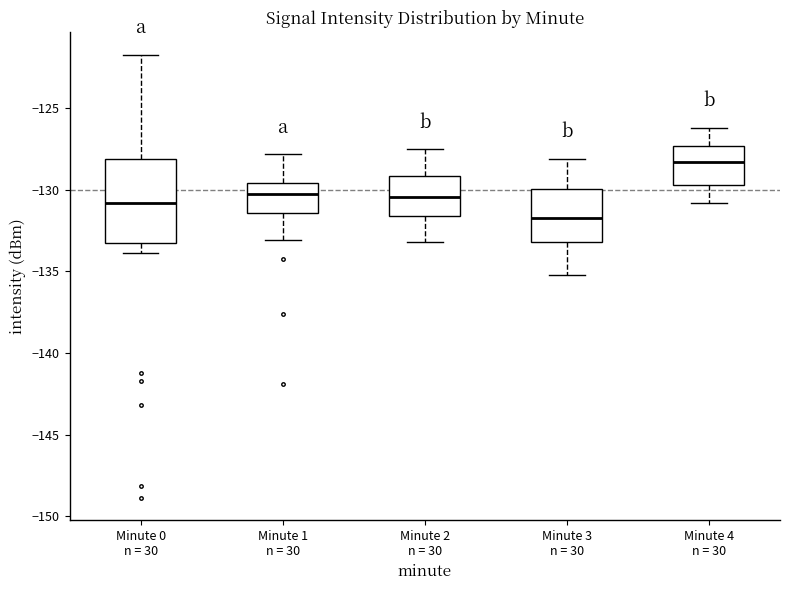

Reading left to right, transcribe this box plot: for each box, give where its median line is, the range the box spans, and where its two whiskers end, as read against the y-axis. The values are not printed on the chart, so give them approximately, as read against the axis.

Minute 0 n = 30: median -131.0, box -133.0 to -128.0, whiskers -134.0 to -121.5
Minute 1 n = 30: median -130.0, box -131.5 to -129.5, whiskers -133.0 to -128.0
Minute 2 n = 30: median -130.5, box -131.5 to -129.0, whiskers -133.0 to -127.5
Minute 3 n = 30: median -131.5, box -133.0 to -130.0, whiskers -135.0 to -128.0
Minute 4 n = 30: median -128.5, box -129.5 to -127.5, whiskers -131.0 to -126.0